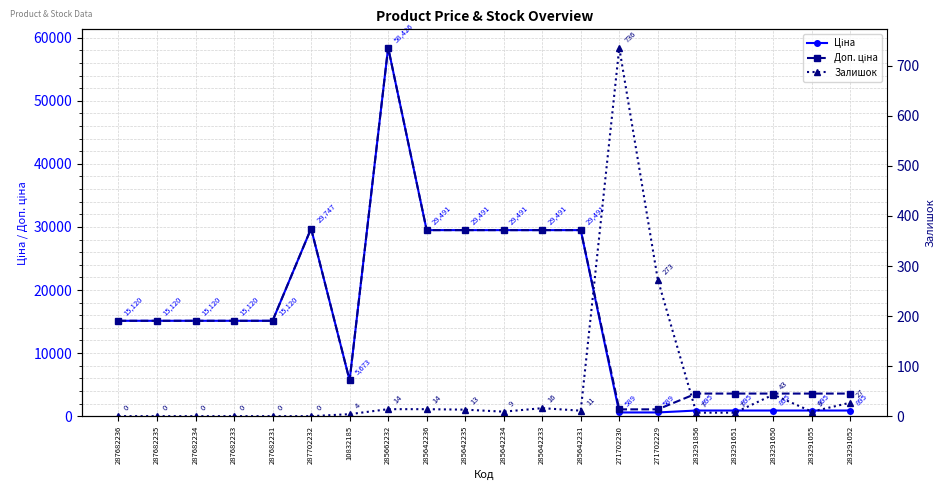

What is the total value across all series at 10832185?

11351.6